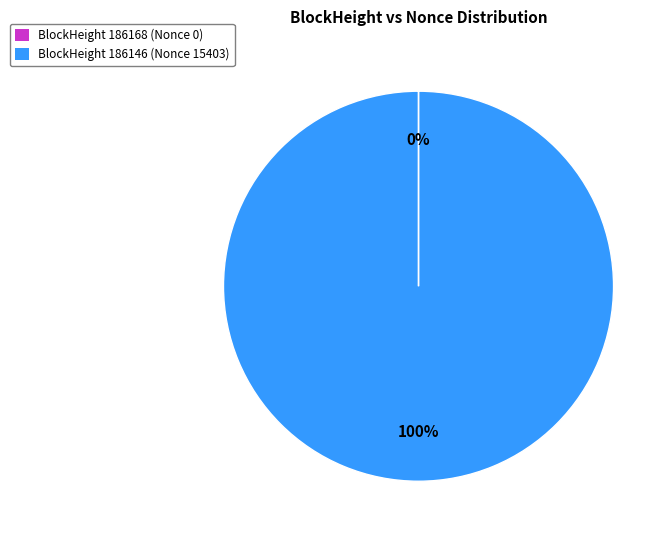

To the nearest percent, what is the difference between the largest and smallest slice percentages?

100%